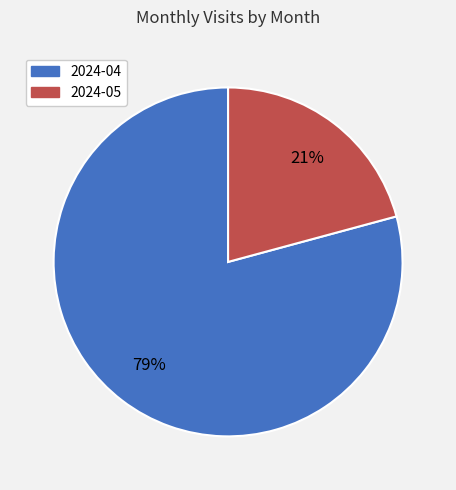

To the nearest percent, what is the combined percentage of 2024-04 and 2024-05?

100%